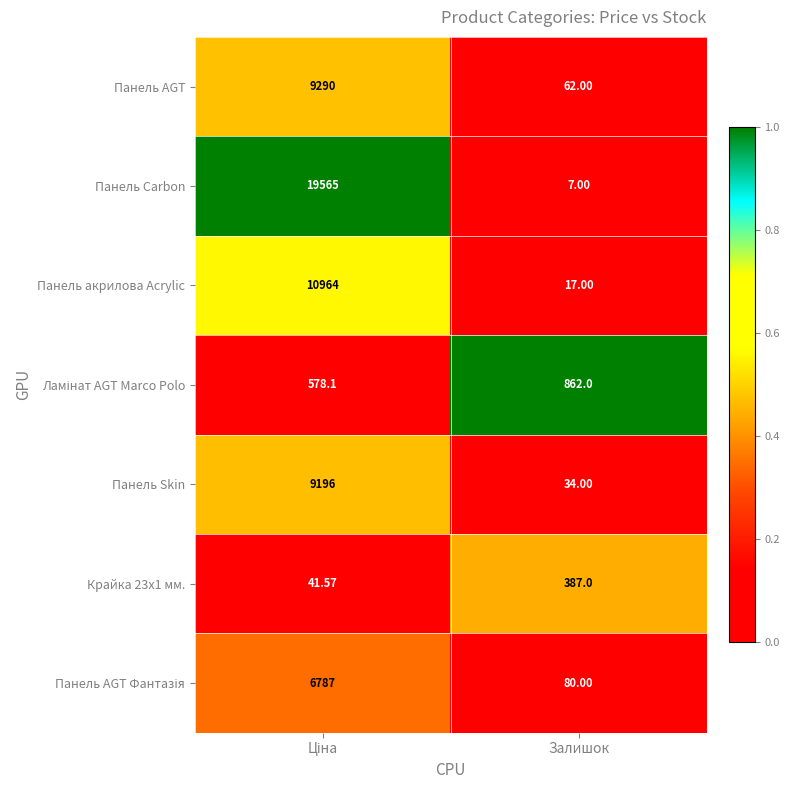

How many data points does each series have?

2